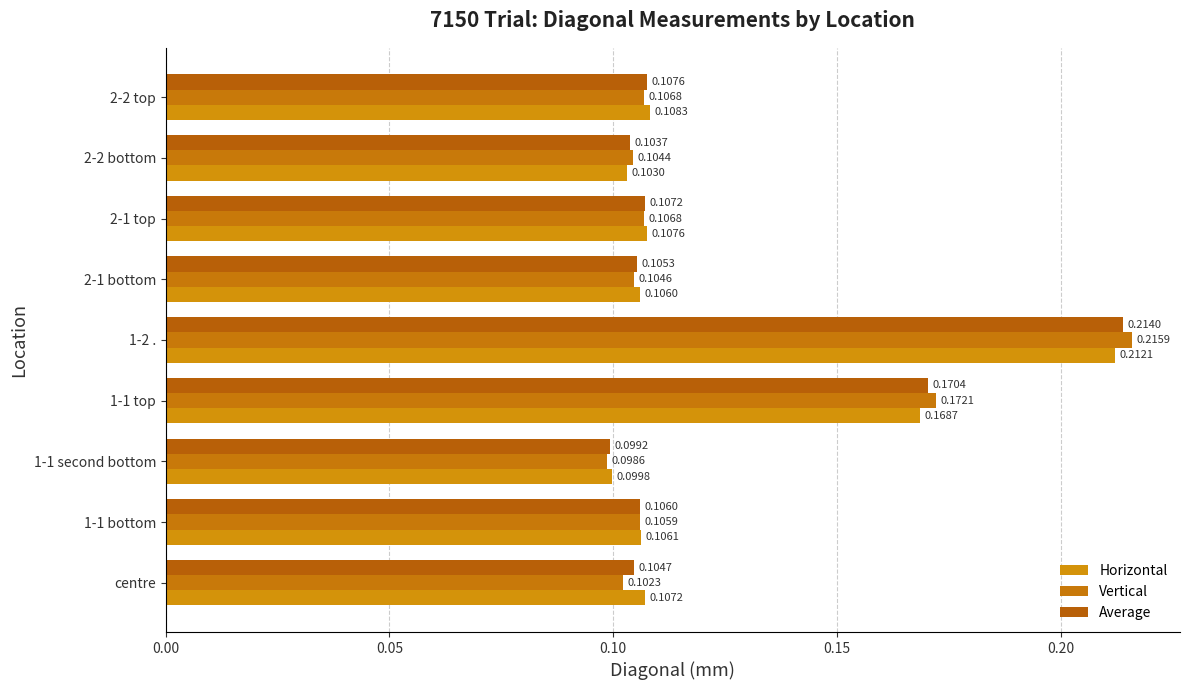

How many categories are shown in the chart?

9